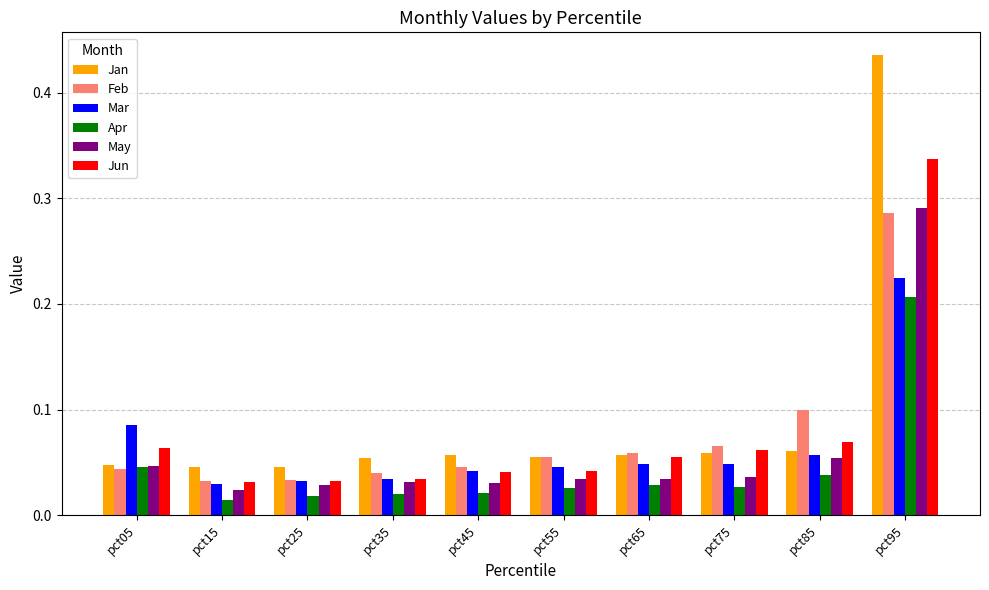

True or false: Mar has a value of 0.0 at pct85.

False